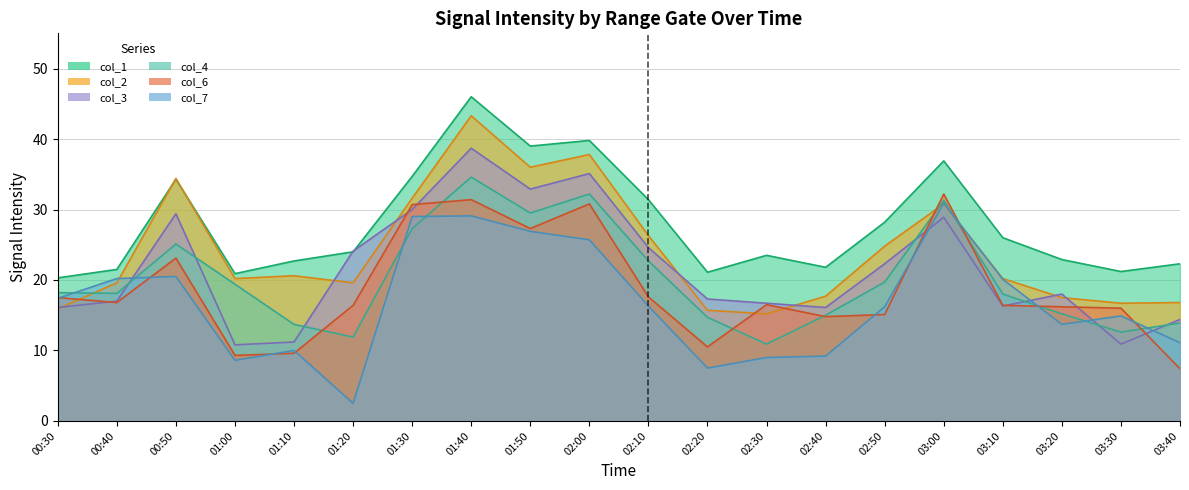

Which series changed the most between 02:00 and 03:40?

col_6